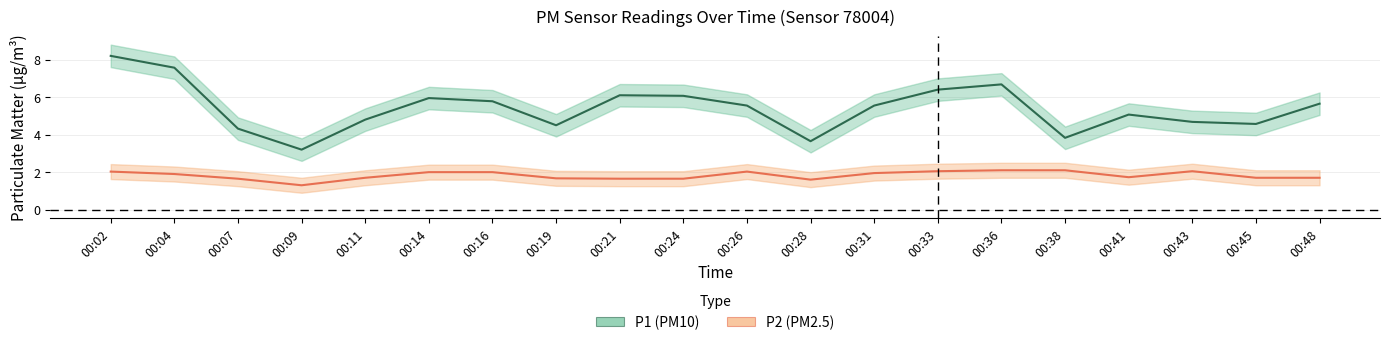

Count the number of categories in the chart.

20